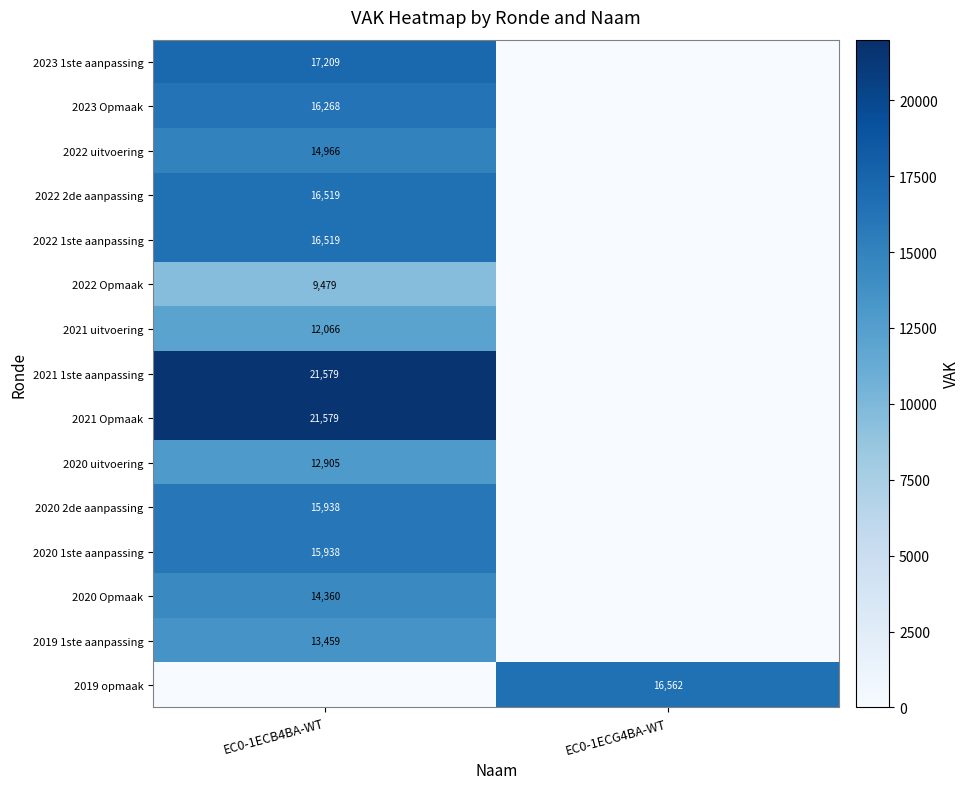

Count the number of data series in this chart.

15